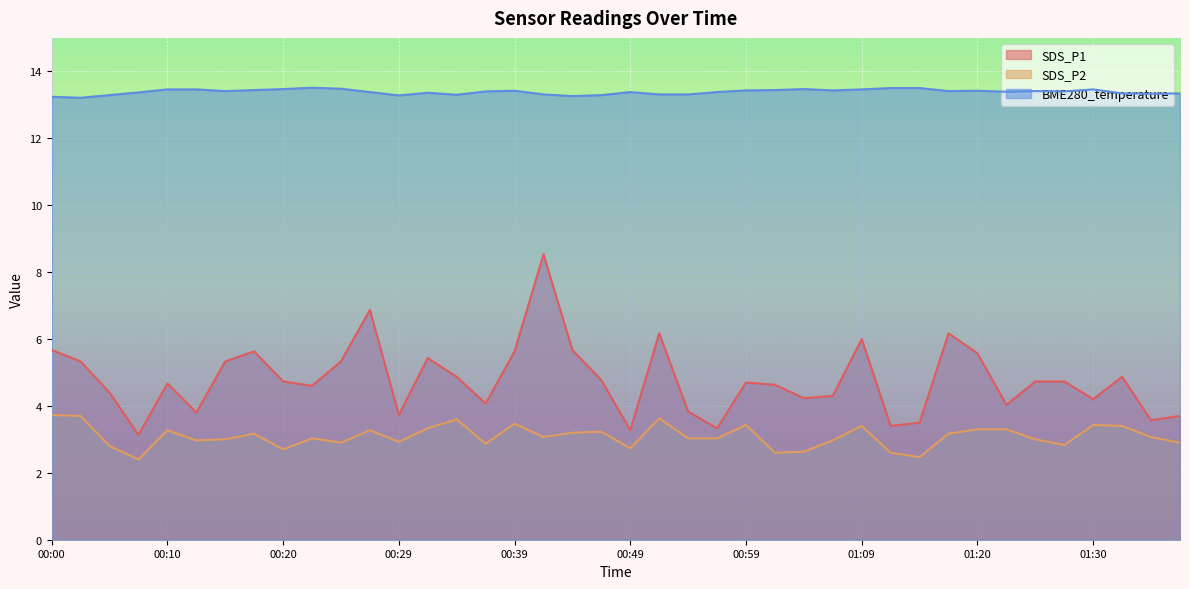

What is the difference between the highest and lowest values at 01:01?

10.8